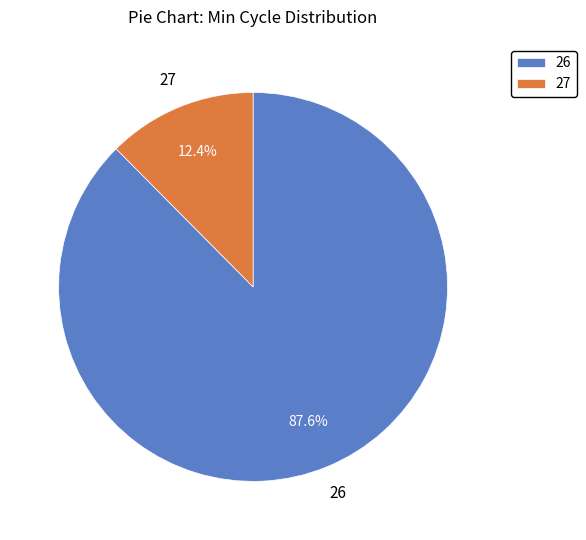

Which has a higher value, 27 or 26?

26